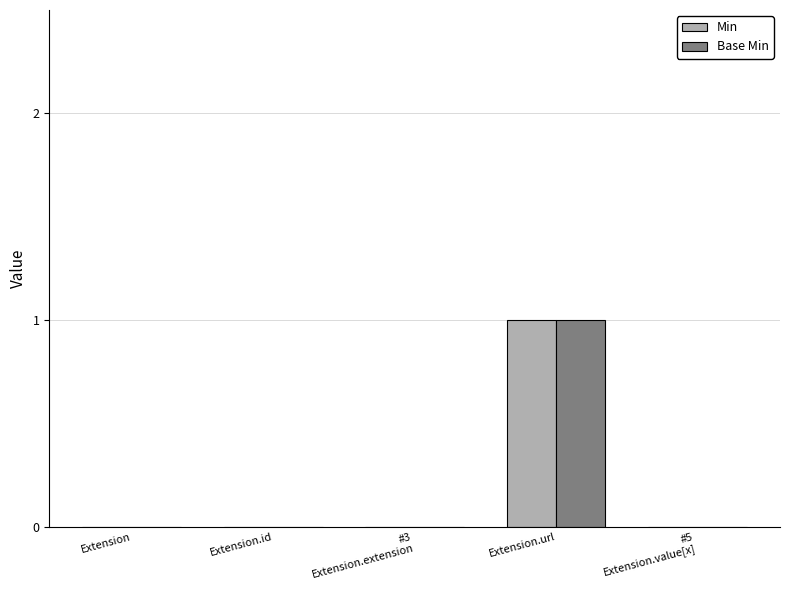

At which category is the sum across all series the highest?

Extension.url